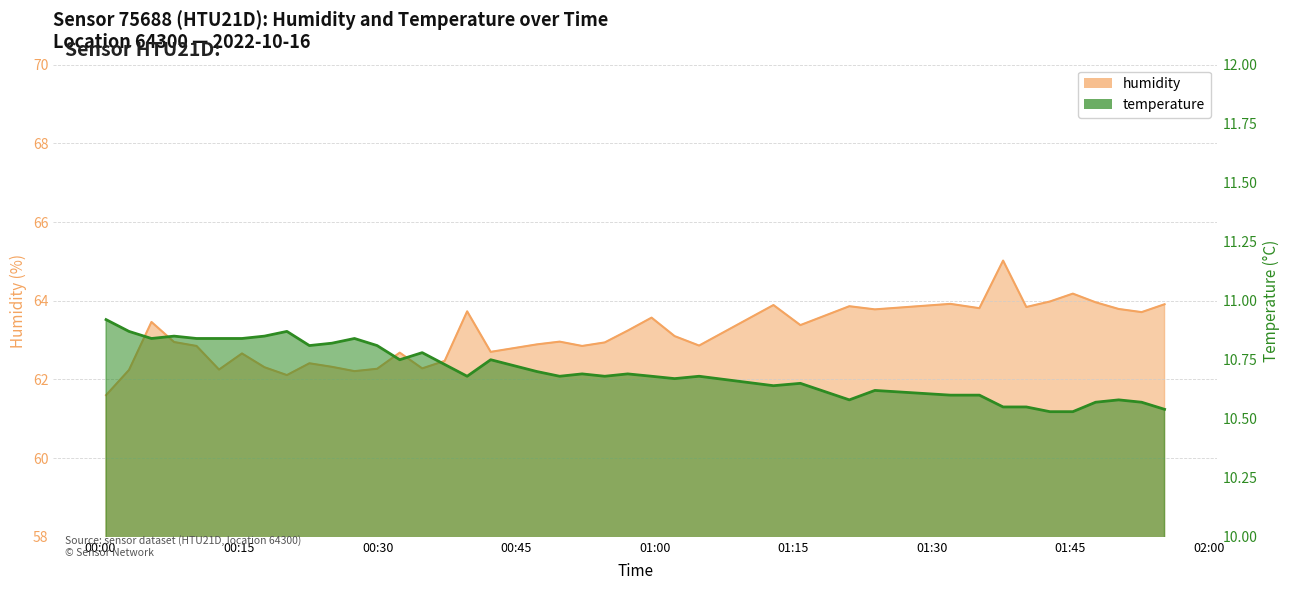

What is the greatest value displayed?

65.0